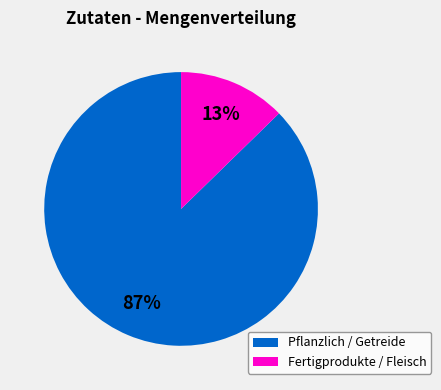

To the nearest percent, what is the average slice percentage?

50%